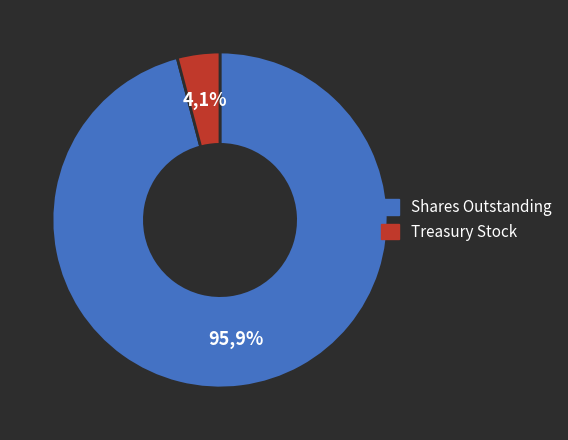

Is Common Stock, shares issued the majority of the pie?

No